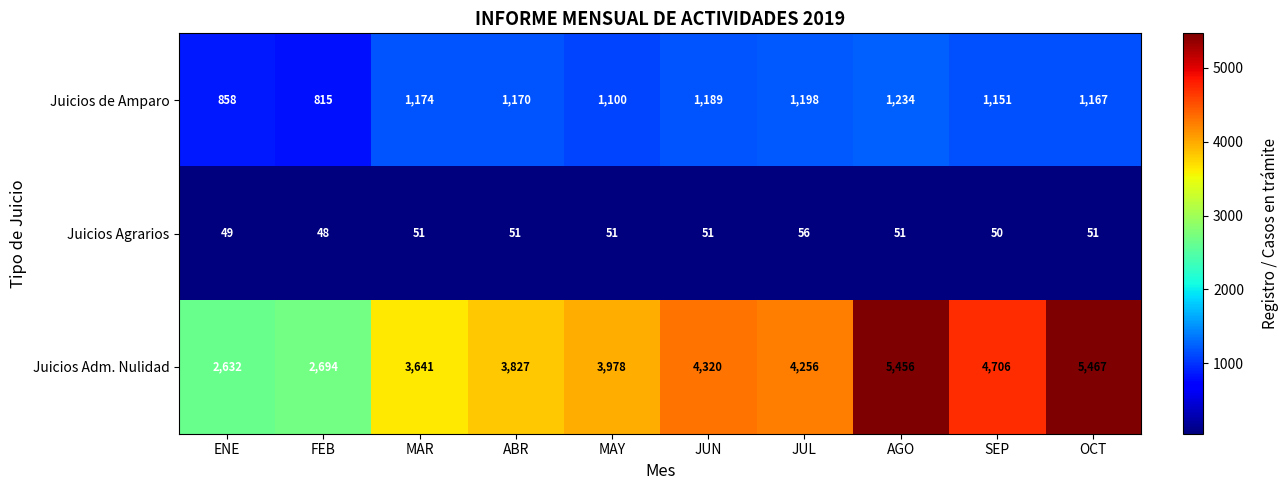

Rank the series at FEB from highest to lowest value.

Juicios Adm. Nulidad, Juicios de Amparo, Juicios Agrarios